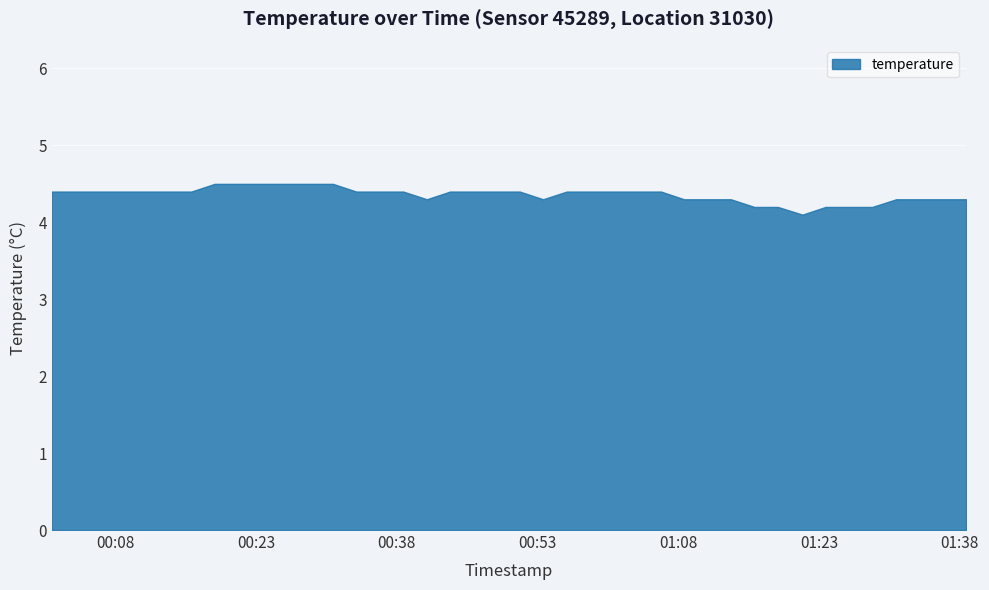

True or false: the data has more than 2 interior local peaks.

False